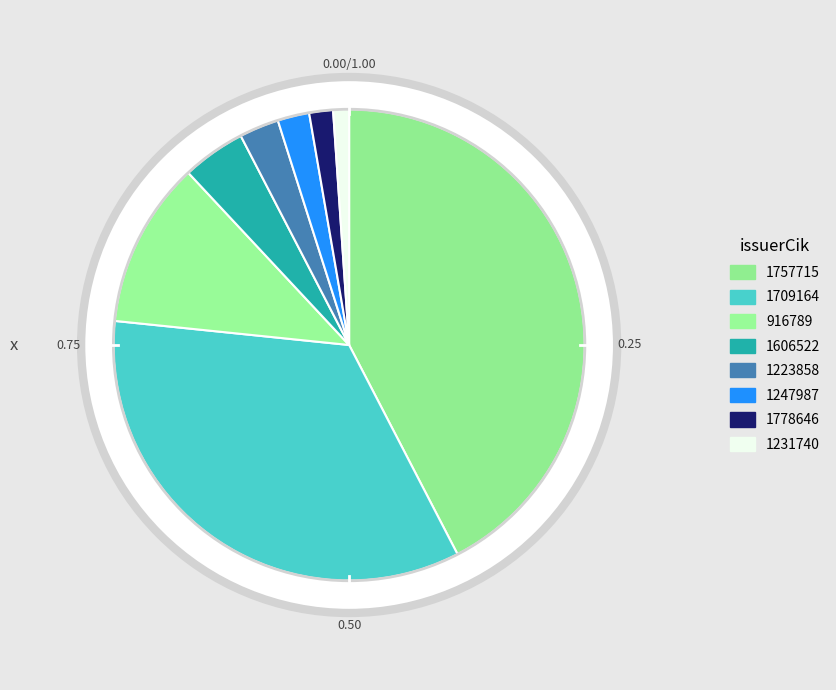

What is the change in value from 1757715 to 1247987?

-74